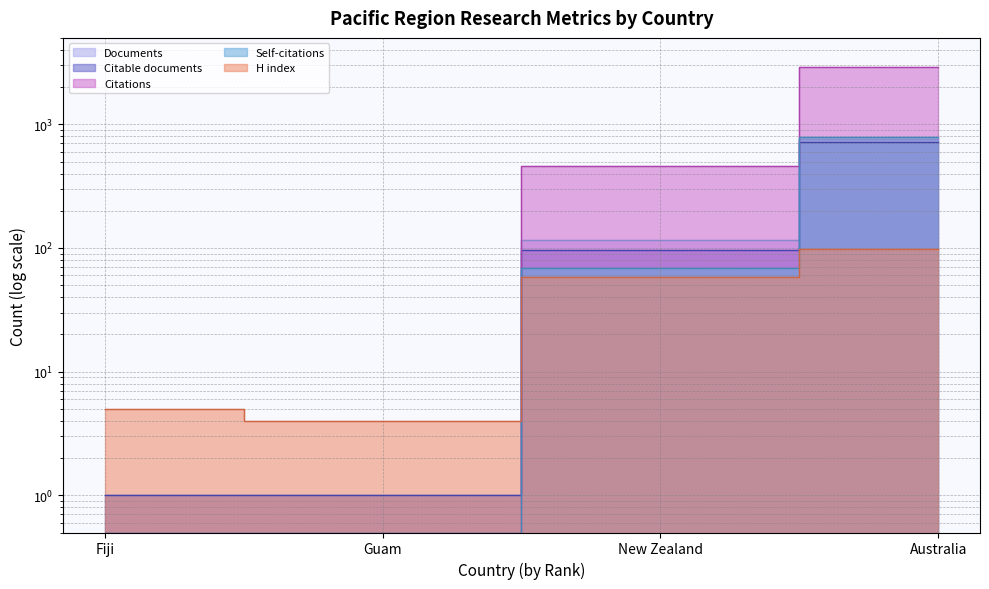

At which label does H index first exceed 58?

Australia